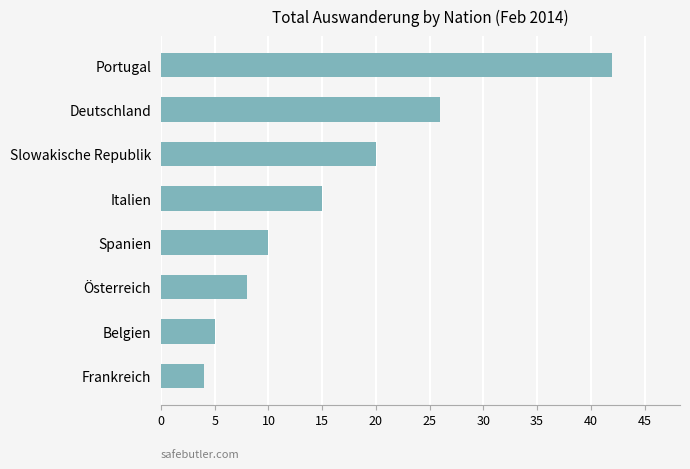

What is the difference between the values at Italien and Spanien?

5